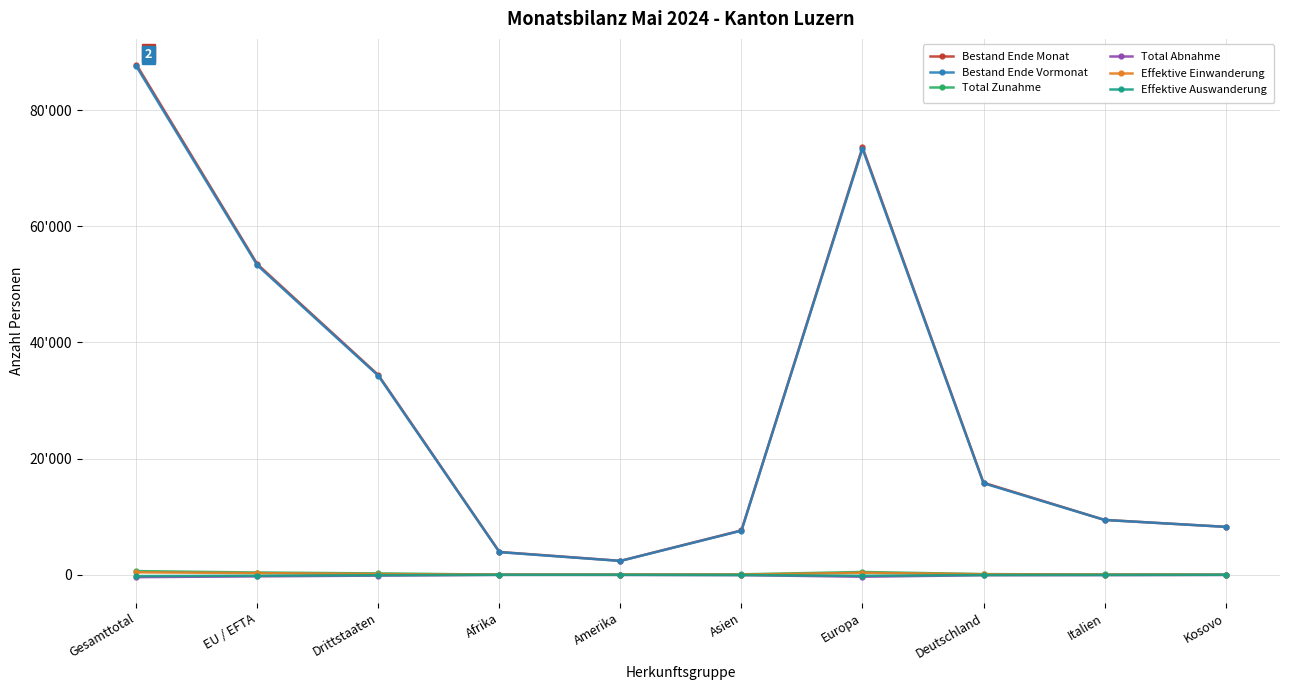

True or false: Effektive Auswanderung and Bestand Ende Monat intersect in this chart.

False